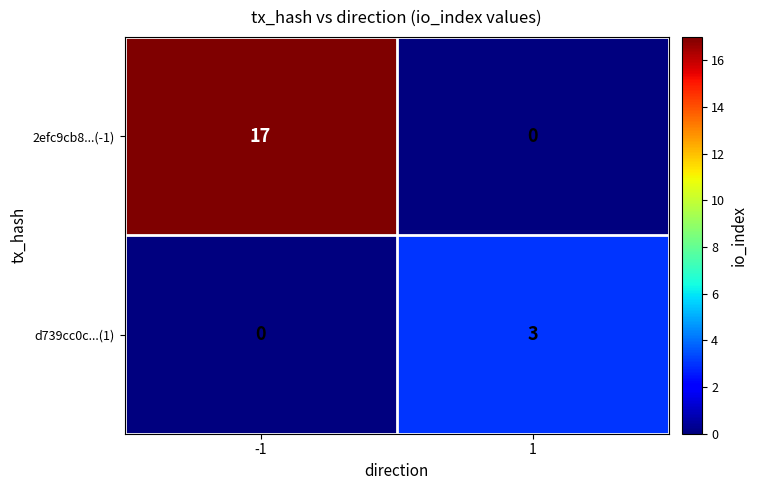

Count the number of data series in this chart.

2